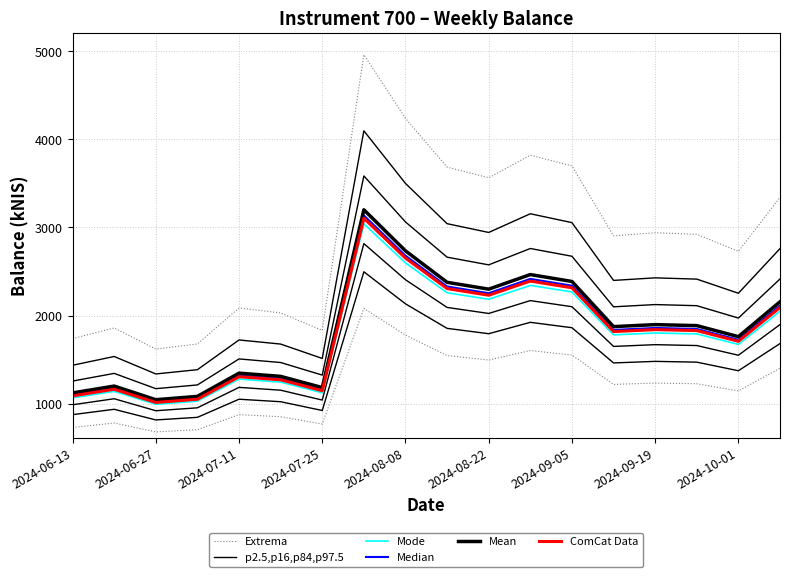

Is the value of Mean at 2024-09-19 greater than the value of Median at 2024-07-11?

Yes